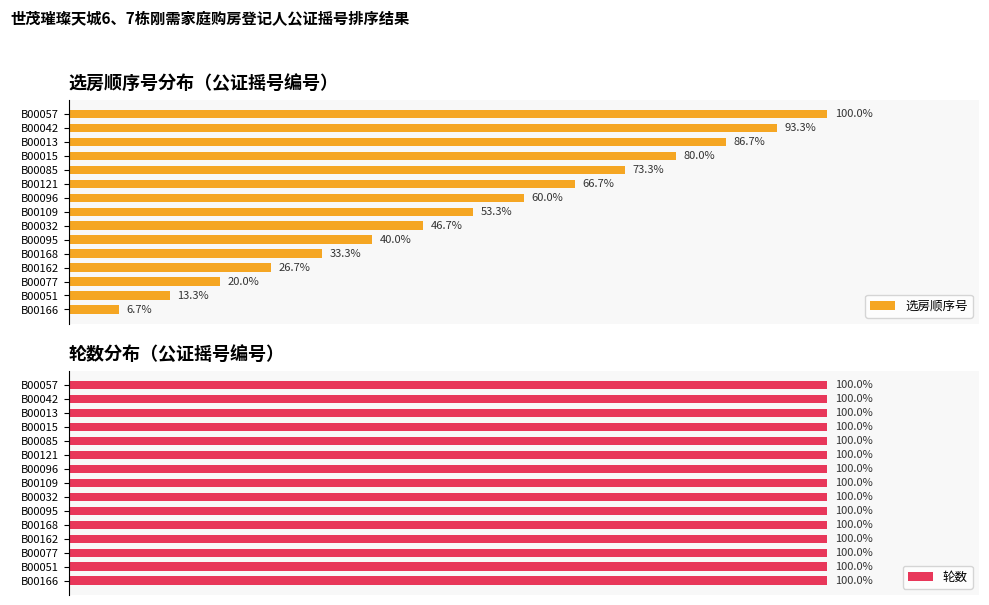

Which series has the largest total across all categories?

选房顺序号